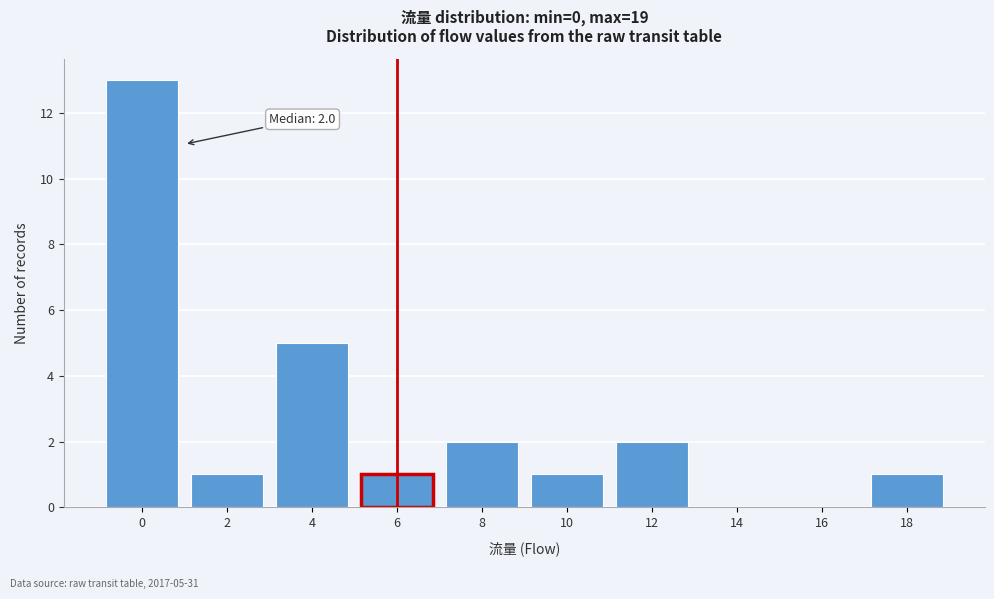

Reading right to left, list all the values displayed in this chart.

18=1	16=0	14=0	12=2	10=1	8=2	6=1	4=5	2=1	0=13